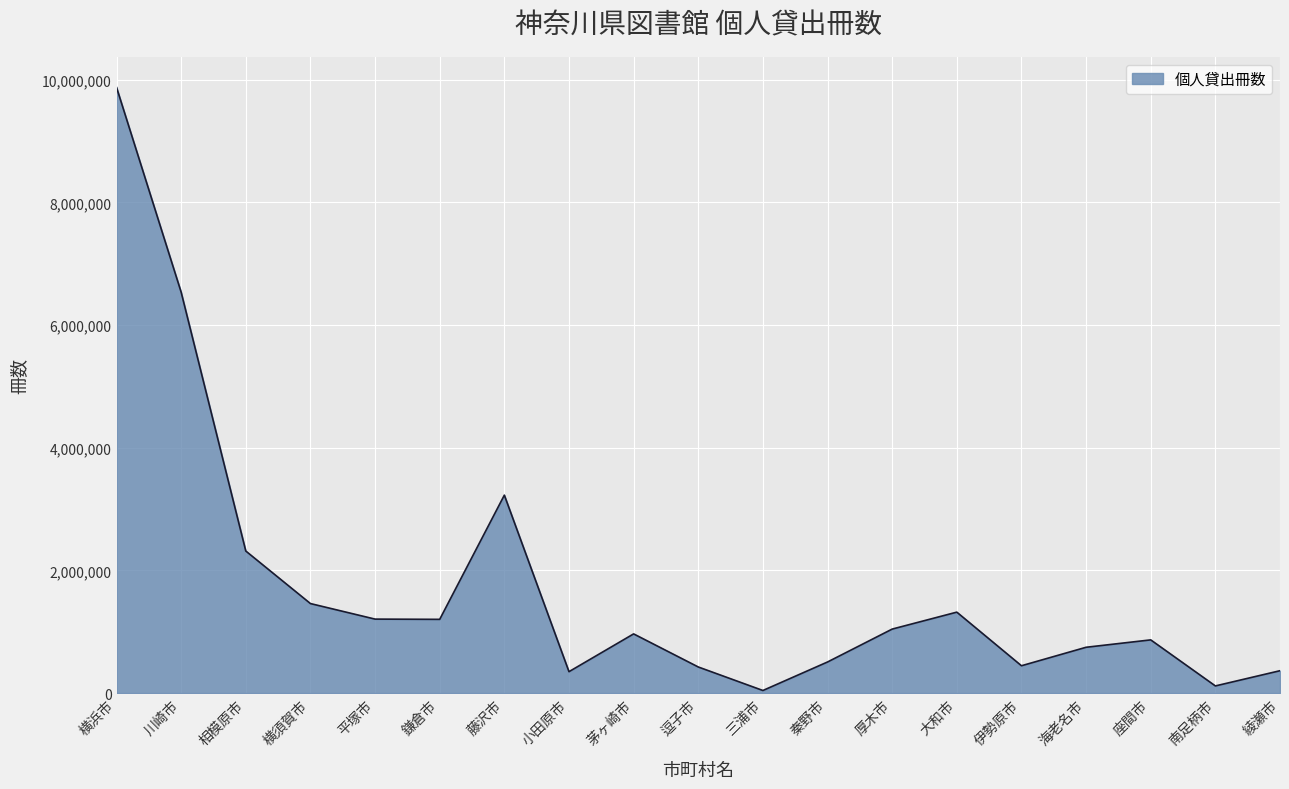

Read the value at 平塚市.

1206542